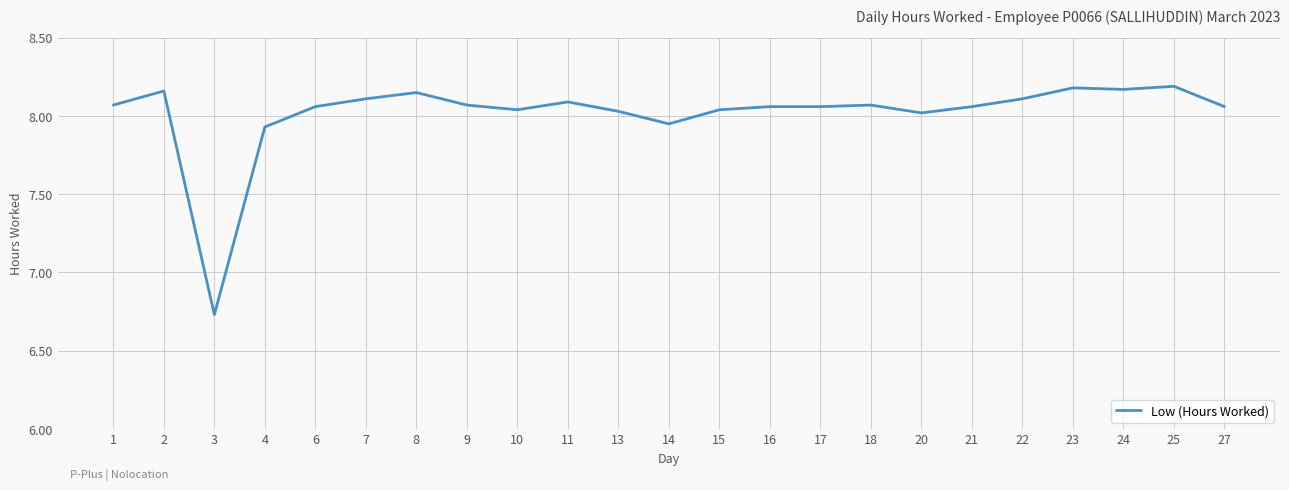

Where is the first local maximum?

2